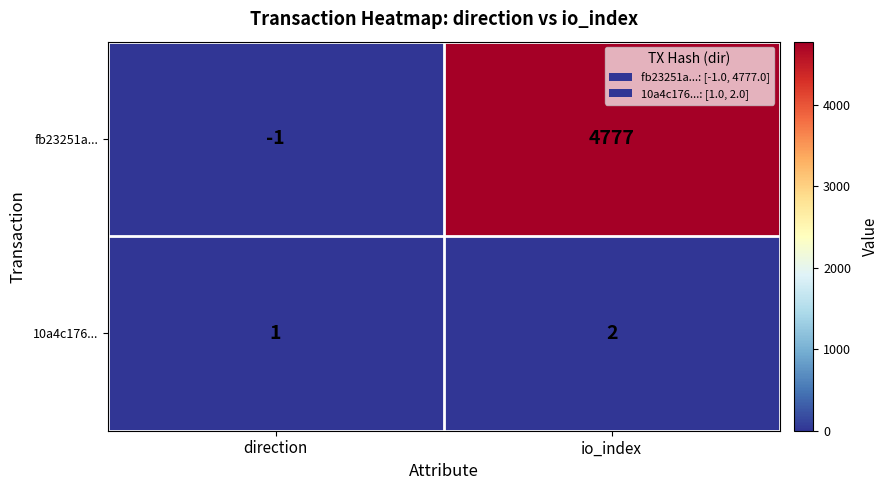

Reading left to right, what are all the values shown in this chart?

fb23251a...: -1	4777
10a4c176...: 1	2